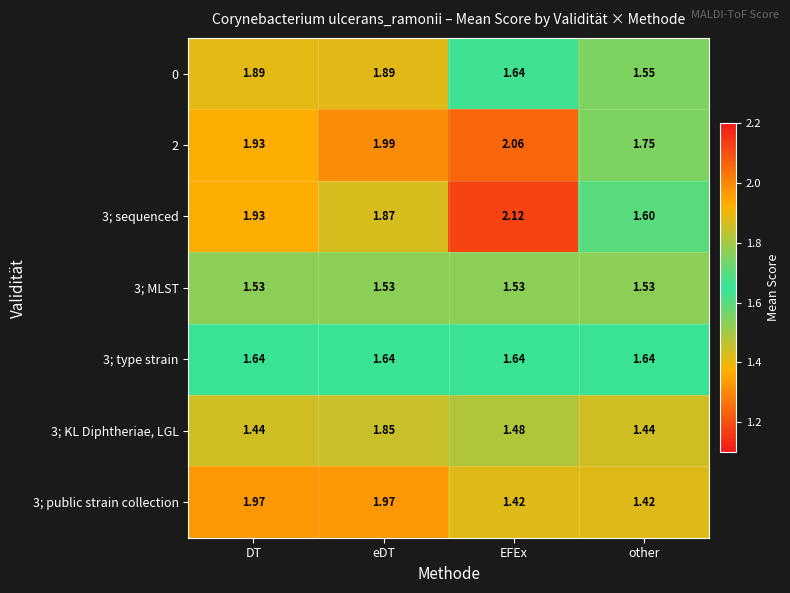

Which category has the highest value across all series?

EFEx